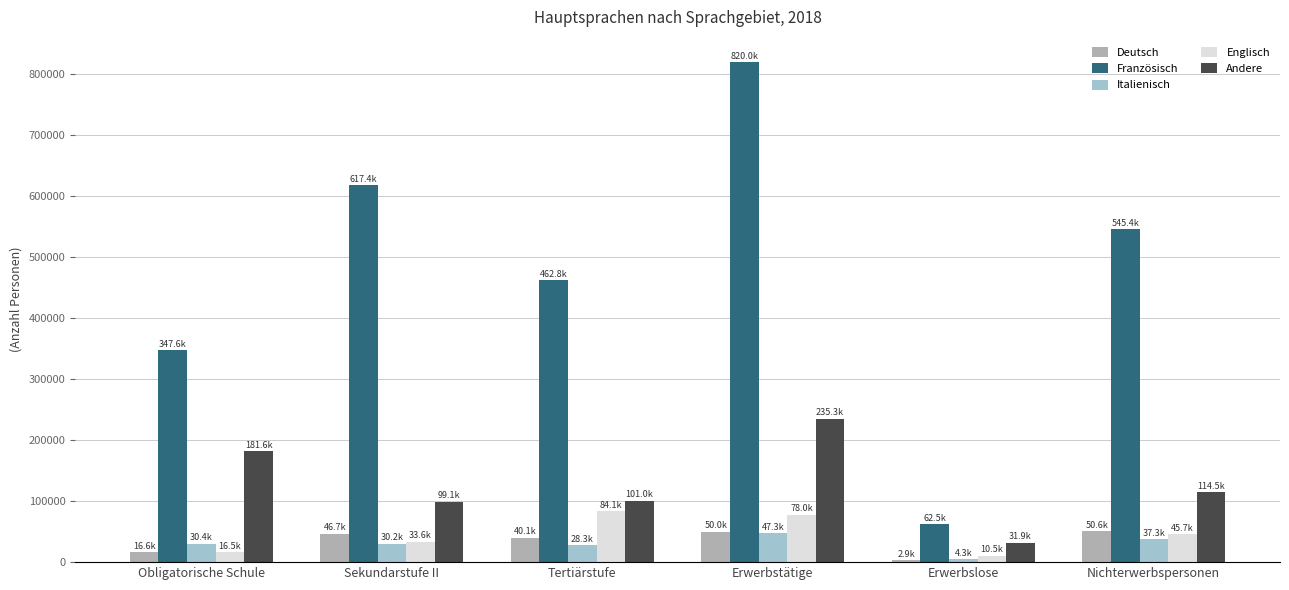

Where is Französisch nearest to the value 441256?

Tertiärstufe